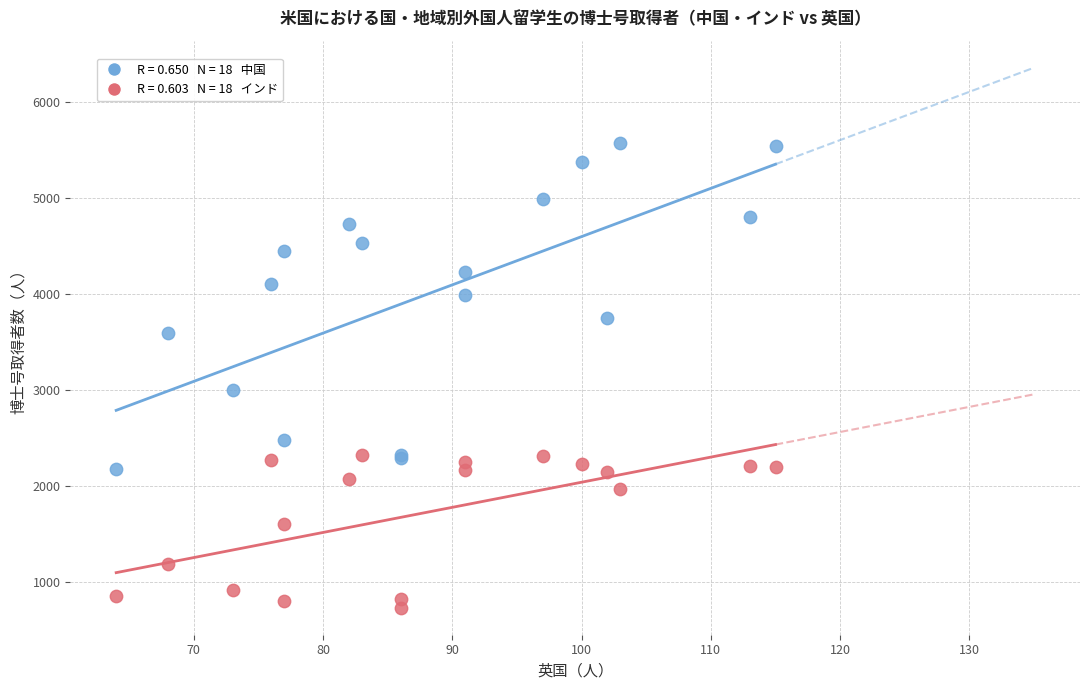

Across all series, what Y value is closest to 3149?

3000